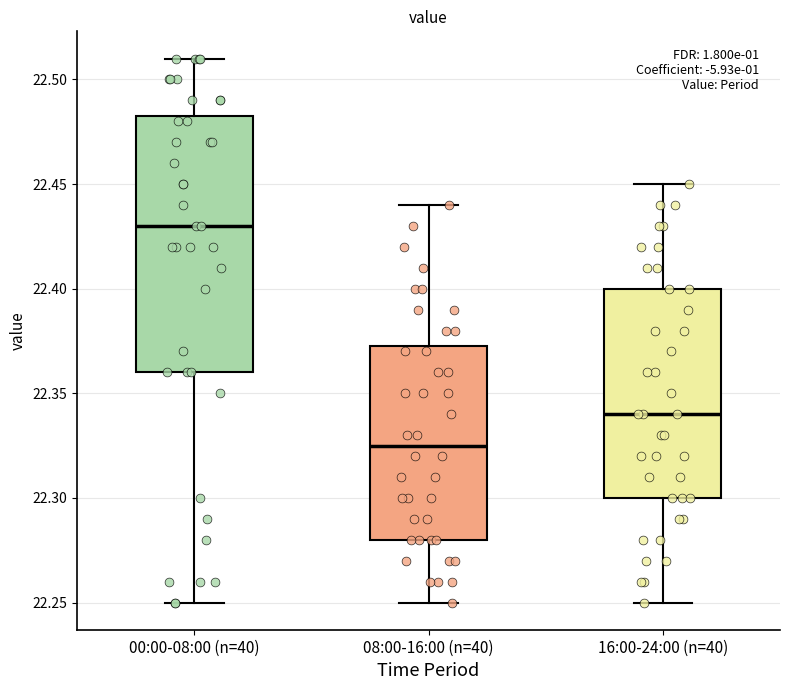

Reading left to right, transcribe this box plot: for each box, give where its median line is, the range the box spans, and where its two whiskers end, as read against the y-axis. The values are not printed on the chart, so give them approximately, as read against the axis.

00:00-08:00 (n=40): median 22.430, box 22.360 to 22.485, whiskers 22.250 to 22.510
08:00-16:00 (n=40): median 22.325, box 22.280 to 22.375, whiskers 22.250 to 22.440
16:00-24:00 (n=40): median 22.340, box 22.300 to 22.400, whiskers 22.250 to 22.450